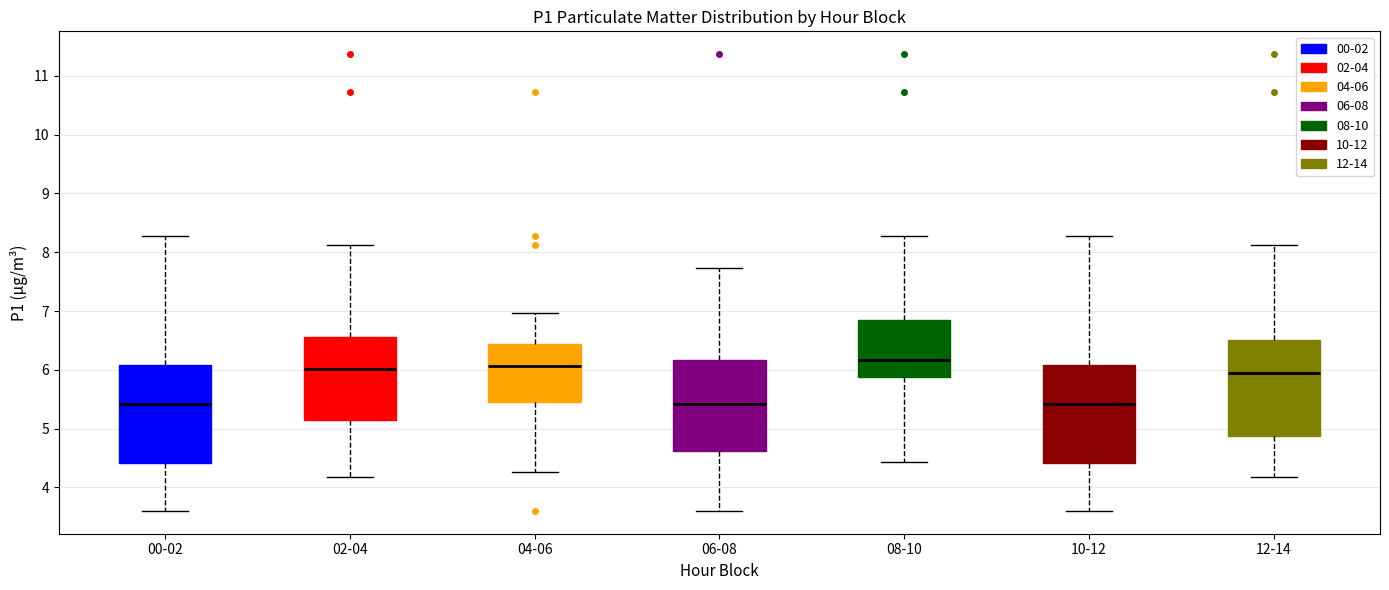

Reading left to right, transcribe this box plot: for each box, give where its median line is, the range the box spans, and where its two whiskers end, as read against the y-axis. The values are not printed on the chart, so give them approximately, as read against the axis.

00-02: median 5.4, box 4.4 to 6.1, whiskers 3.6 to 8.3
02-04: median 6.0, box 5.2 to 6.6, whiskers 4.2 to 8.1
04-06: median 6.1, box 5.5 to 6.4, whiskers 4.3 to 7.0
06-08: median 5.4, box 4.6 to 6.2, whiskers 3.6 to 7.7
08-10: median 6.2, box 5.9 to 6.8, whiskers 4.4 to 8.3
10-12: median 5.4, box 4.4 to 6.1, whiskers 3.6 to 8.3
12-14: median 6.0, box 4.9 to 6.5, whiskers 4.2 to 8.1